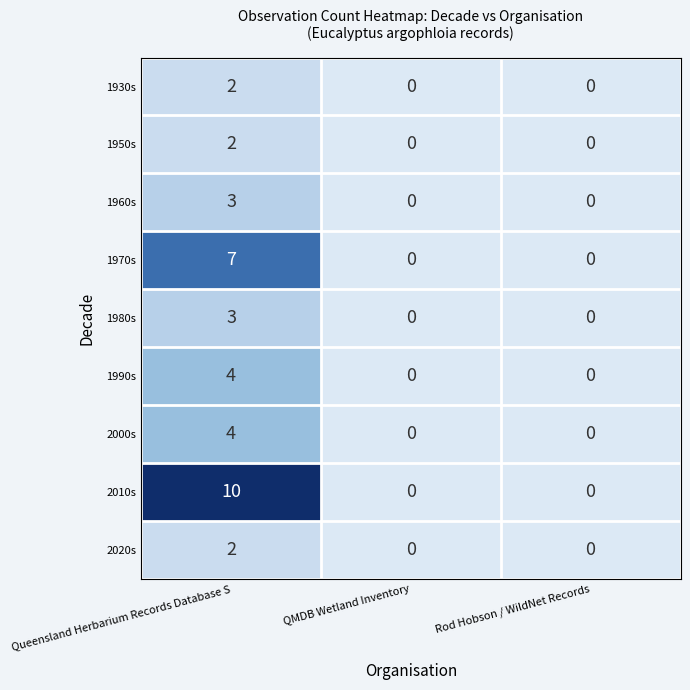

The 1930s series shows 1 at Rod Hobson / WildNet Records. True or false?

False